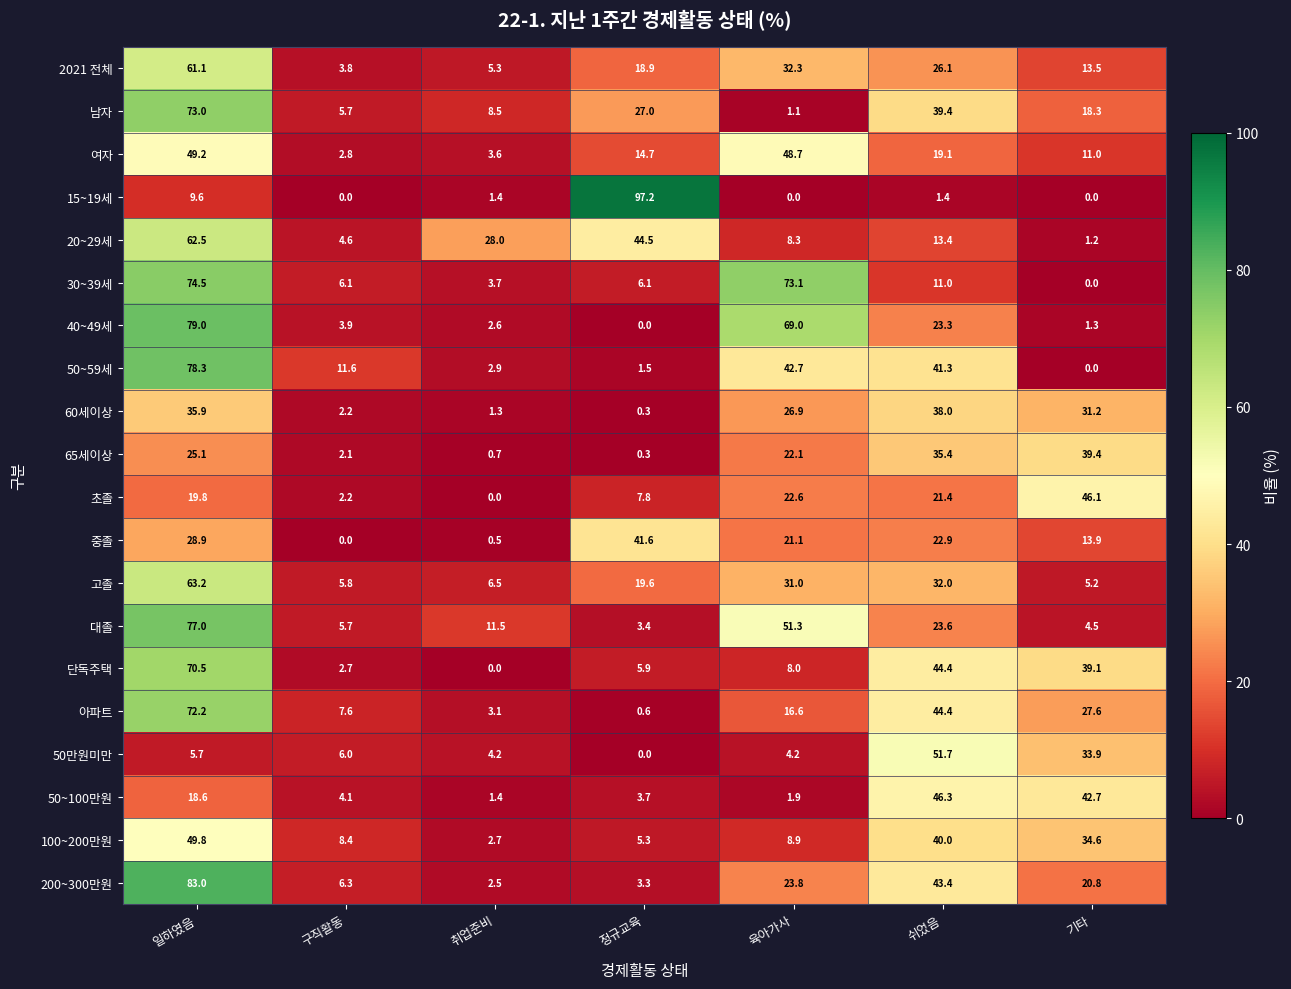

Where is 대졸 nearest to the value 40?

육아가사